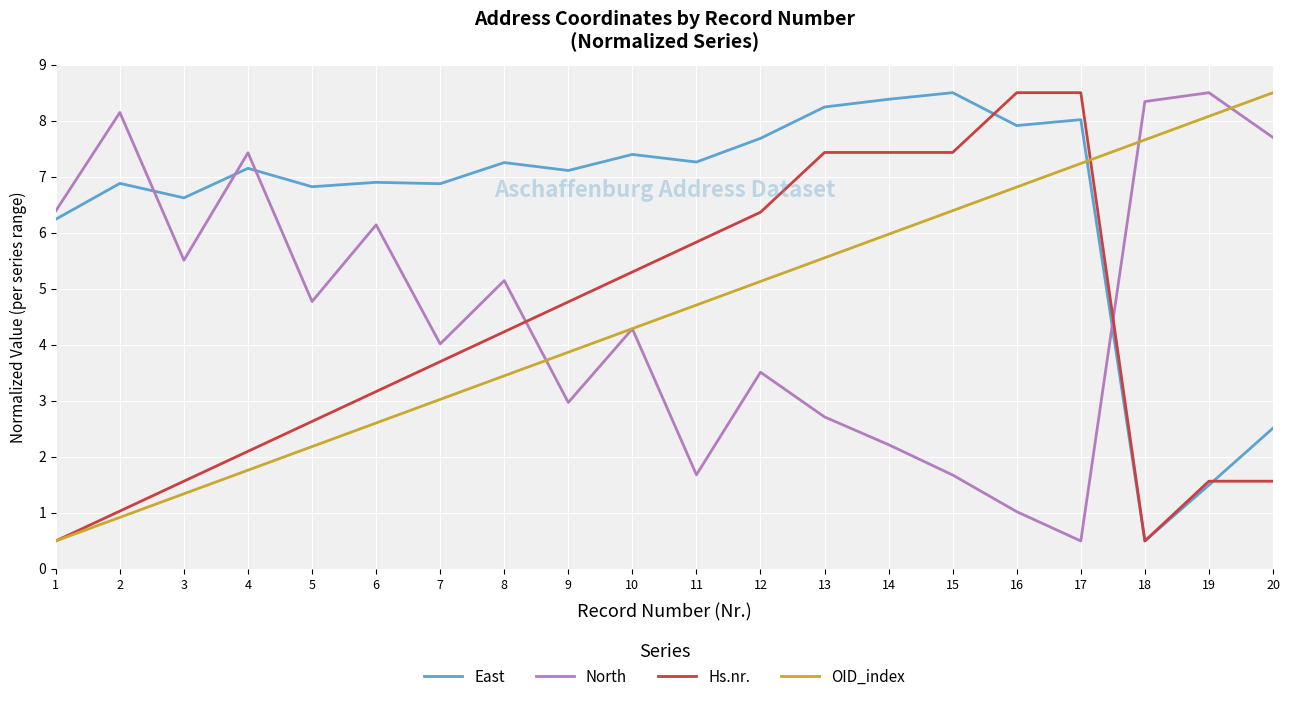

What is the maximum value for North?

8.5